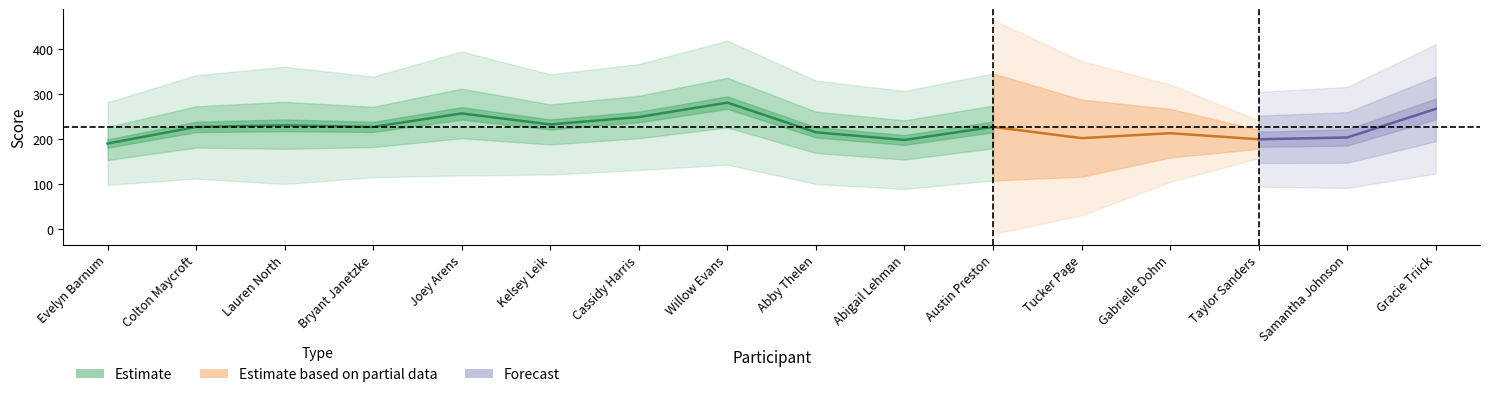

How many categories are shown in the chart?

16